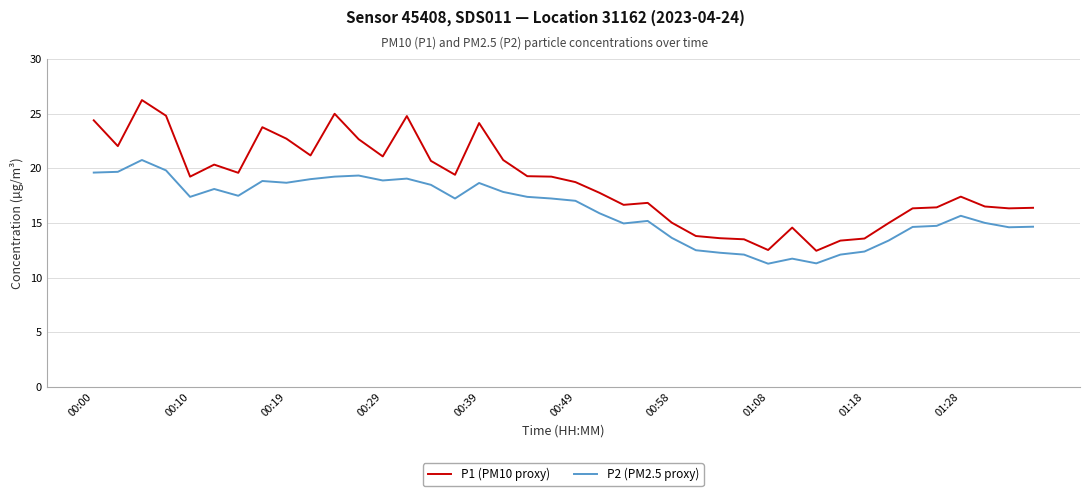

True or false: P2 (PM2.5 proxy) and P1 (PM10 proxy) intersect in this chart.

False